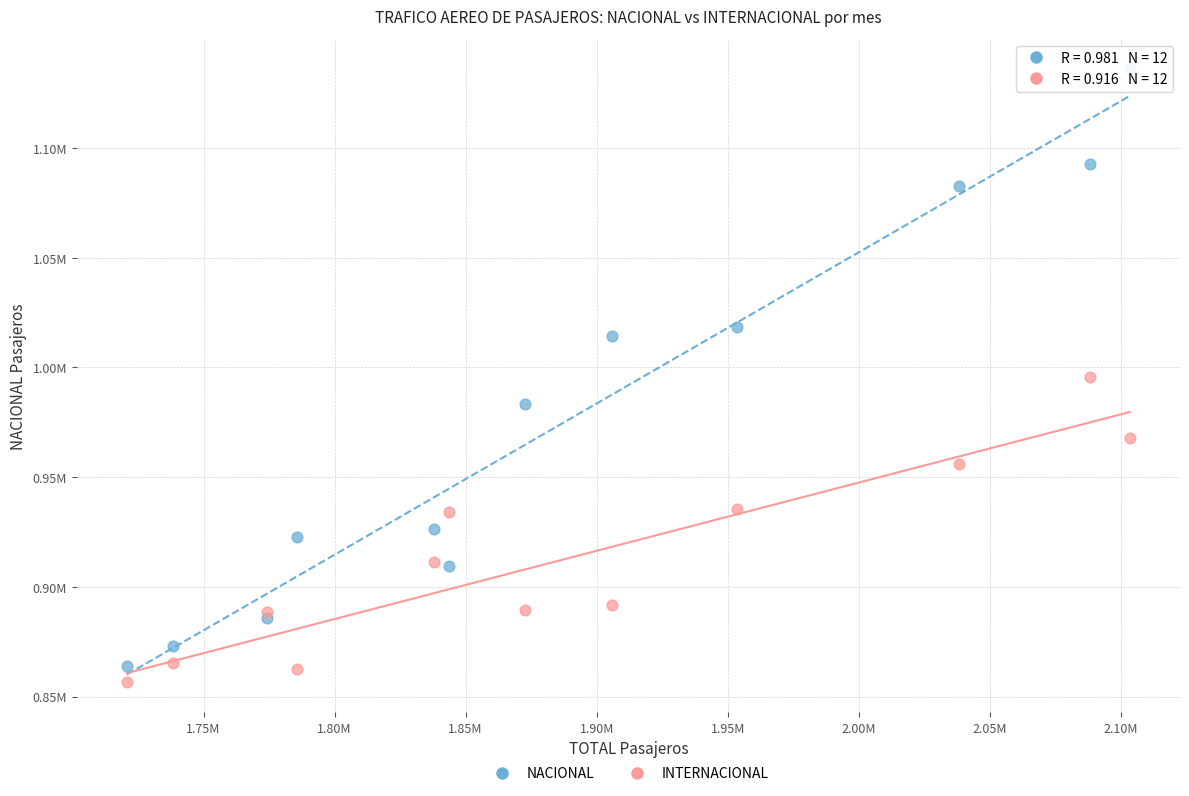

Which series reaches the maximum Y coordinate?

NACIONAL